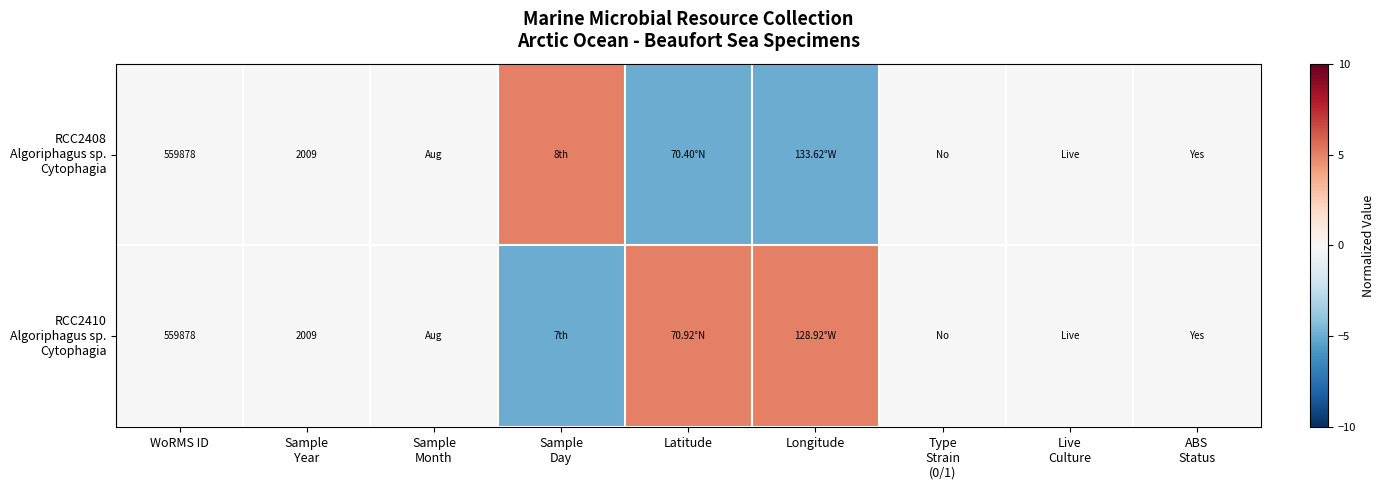

How many distinct data groups are displayed?

2